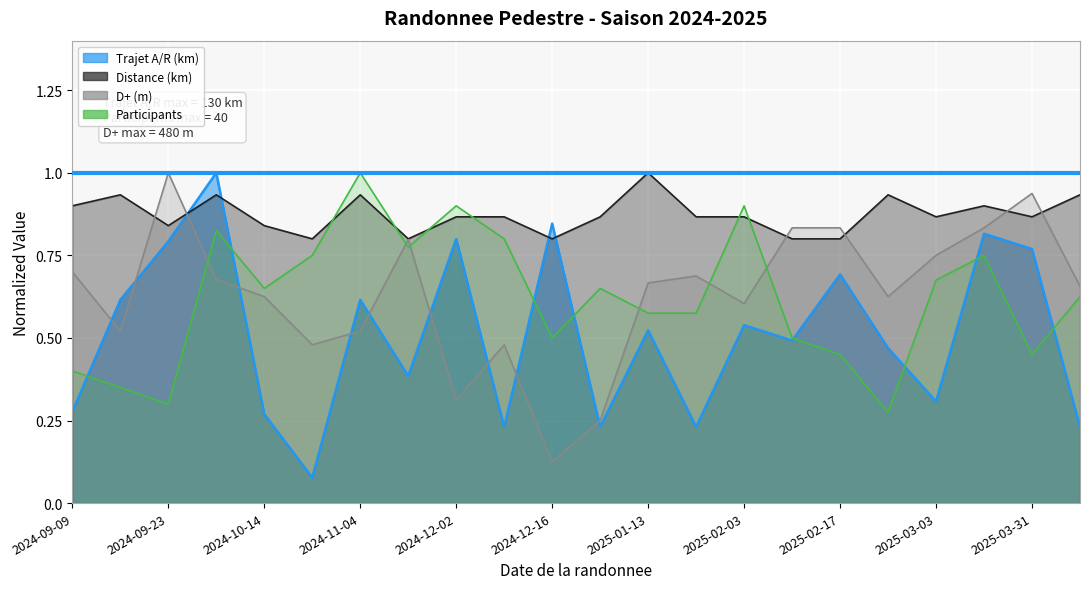

What are all the series names shown in the legend?

Trajet A/R (km), Distance (km), D+ (m), Participants